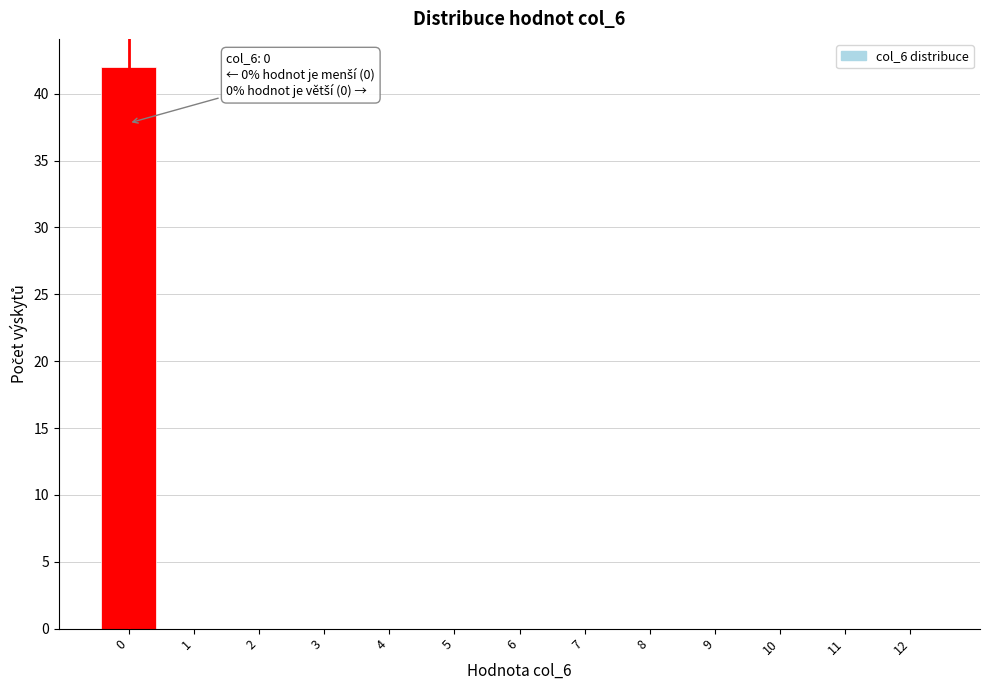

Reading left to right, what are all the values shown in this chart?

0=42	1=0	2=0	3=0	4=0	5=0	6=0	7=0	8=0	9=0	10=0	11=0	12=0